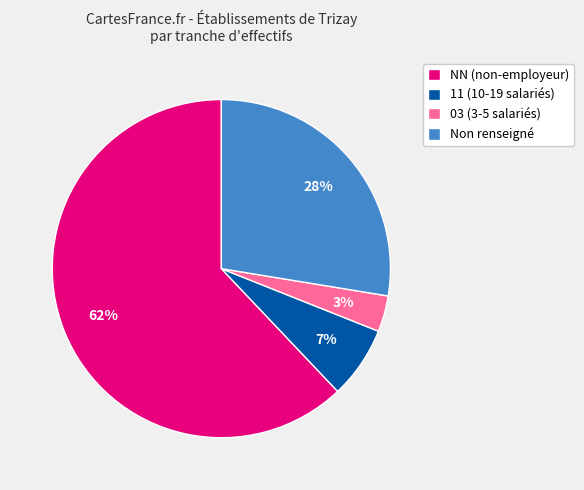

To the nearest percent, what portion does NN (non-employeur) represent?

62%